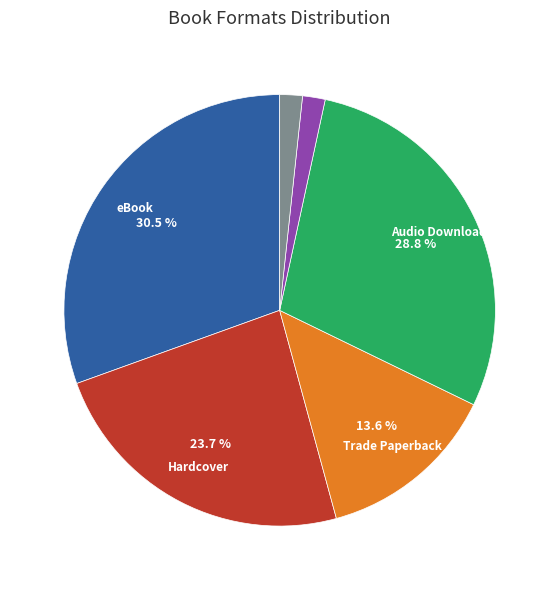

Is there any slice that represents more than half of the pie?

No